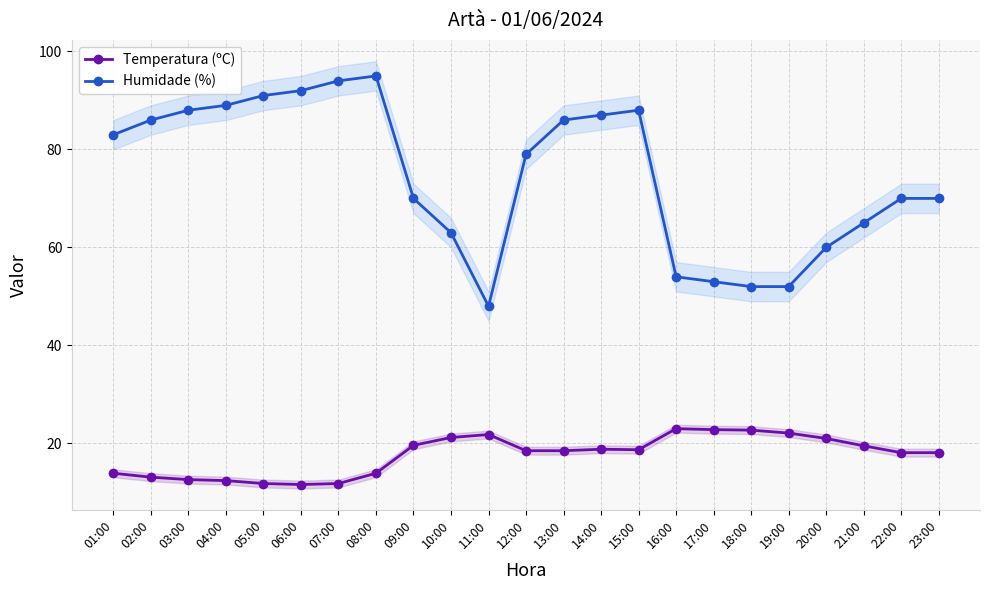

Is this an area chart (filled region under the line)?

No